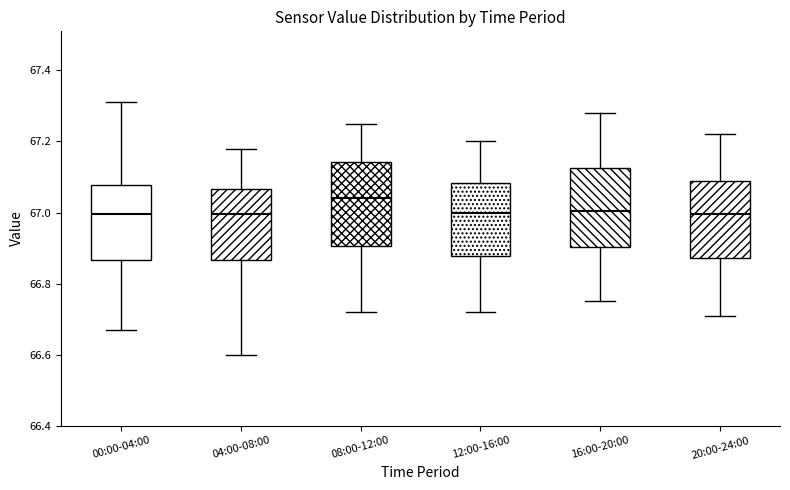

Reading left to right, read every box against the y-axis: the position of its median line, the range the box covers, and the ends of its whiskers. The values are not printed on the chart, so give them approximately, as read against the axis.

00:00-04:00: median 67.00, box 66.86 to 67.08, whiskers 66.68 to 67.32
04:00-08:00: median 67.00, box 66.86 to 67.06, whiskers 66.60 to 67.18
08:00-12:00: median 67.04, box 66.90 to 67.14, whiskers 66.72 to 67.26
12:00-16:00: median 67.00, box 66.88 to 67.08, whiskers 66.72 to 67.20
16:00-20:00: median 67.00, box 66.90 to 67.12, whiskers 66.76 to 67.28
20:00-24:00: median 67.00, box 66.88 to 67.10, whiskers 66.72 to 67.22